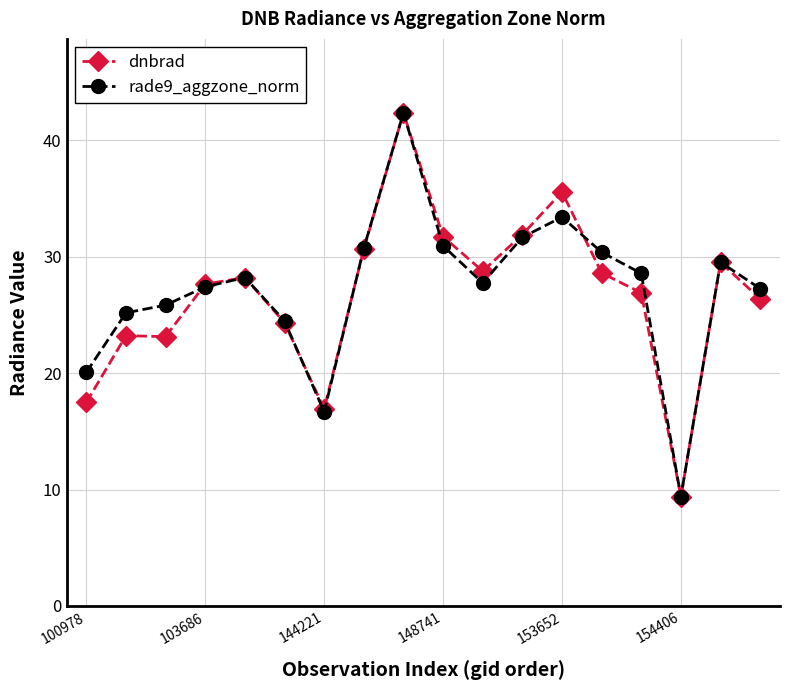

Which series ends up on top after the final intersection of dnbrad and rade9_aggzone_norm?

rade9_aggzone_norm